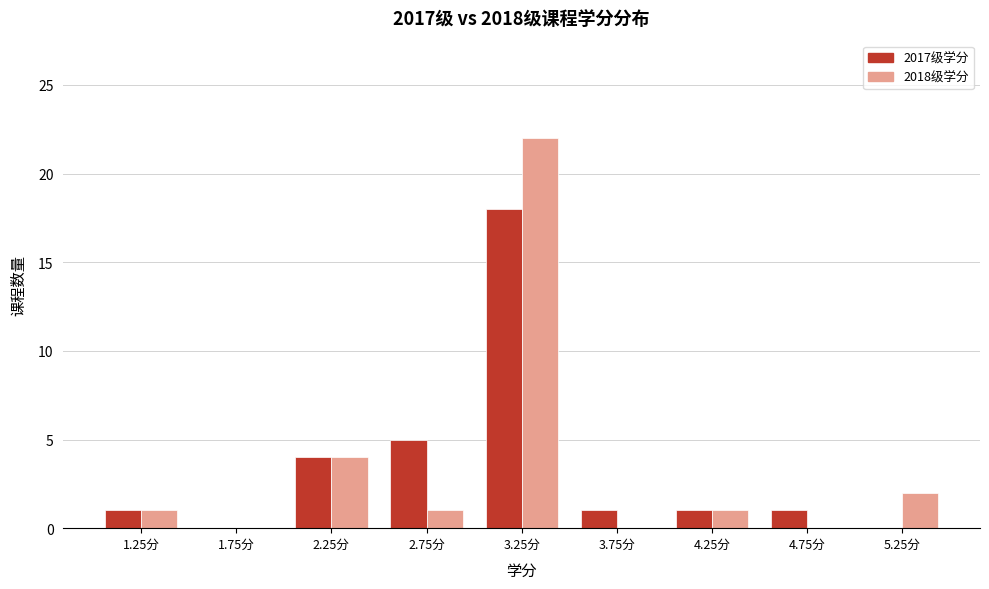

What is the height of the 2018级学分 bar covering 2.5 to 3.0 on the x-axis? The values are not printed on the chart, so give them approximately, as read against the axis.

1